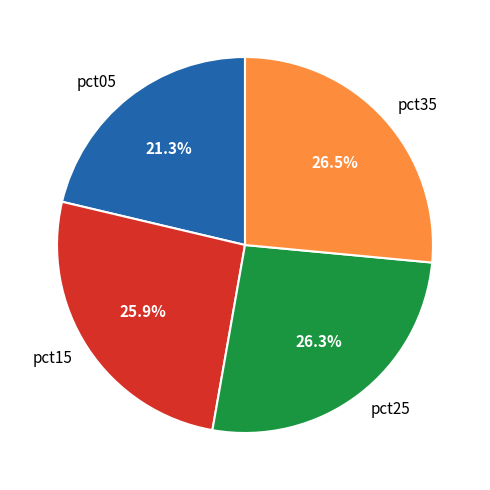

Approximately how many times larger is the value at pct35 compared to pct15?

1.0